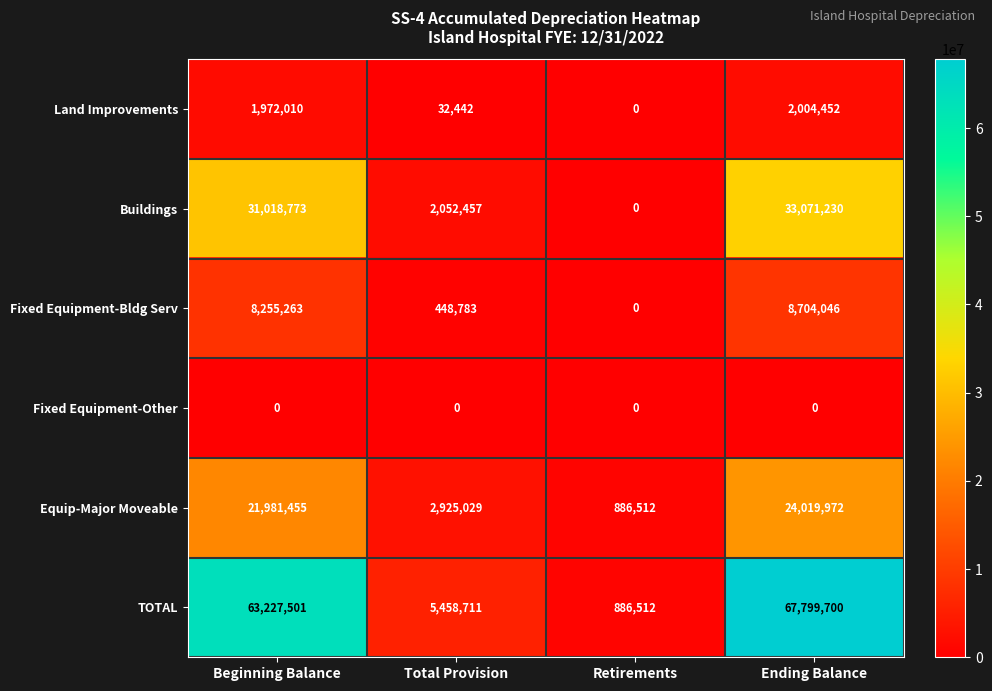

How many series are shown in this chart?

6